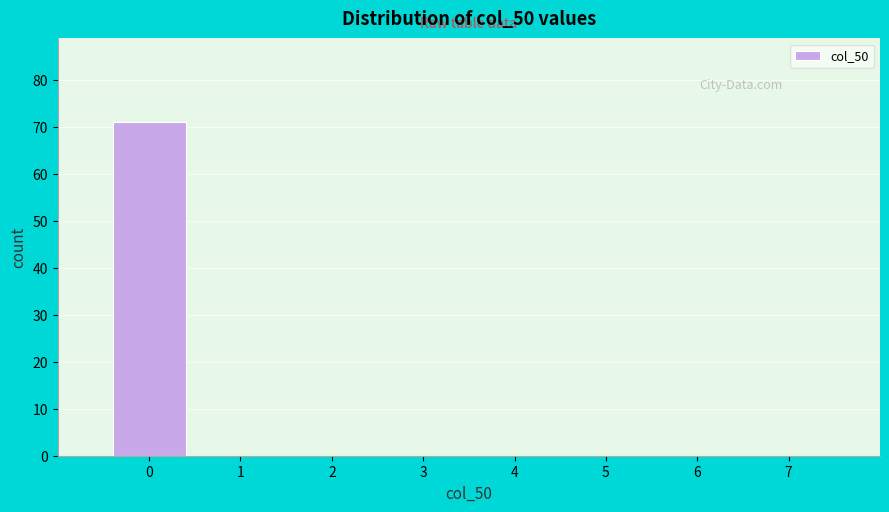

Reading left to right, list every bar in this chart as the range it spans on the x-axis followed by its height. The values are not printed on the chart, so give them approximately, as read against the axis.

-0.5 to 0.5: 71
0.5 to 1.5: 0
1.5 to 2.5: 0
2.5 to 3.5: 0
3.5 to 4.5: 0
4.5 to 5.5: 0
5.5 to 6.5: 0
6.5 to 7.5: 0